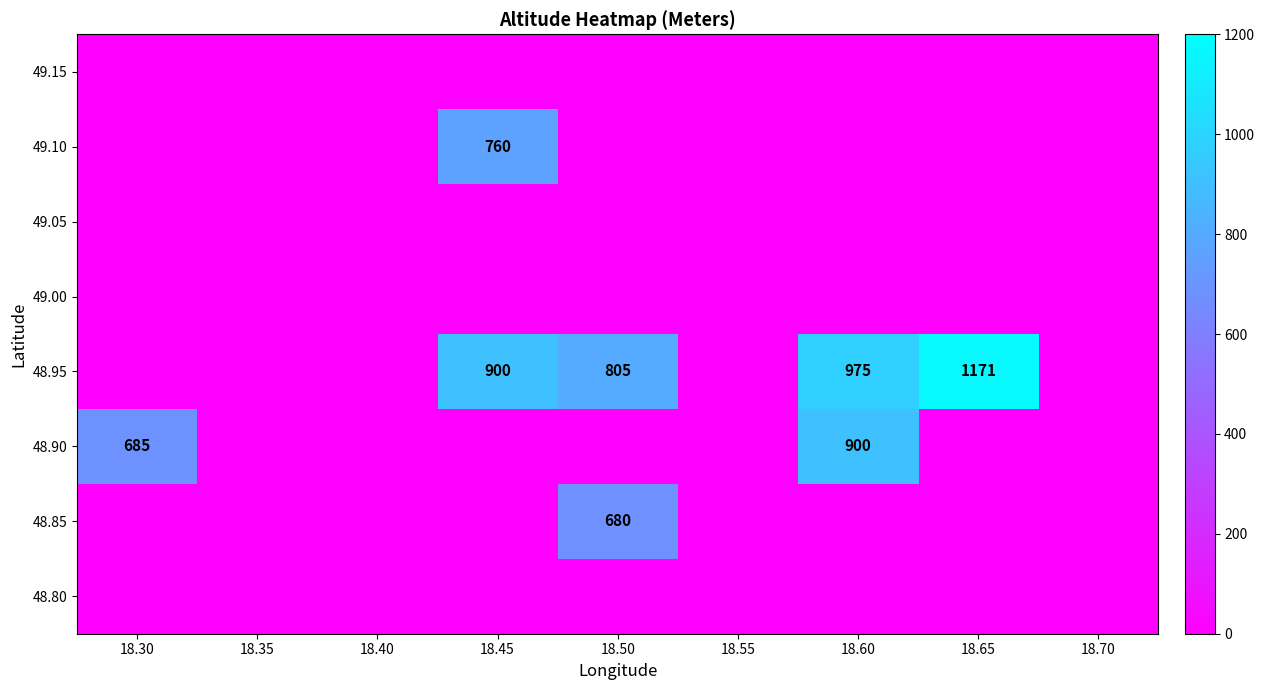

How many series are shown in this chart?

8